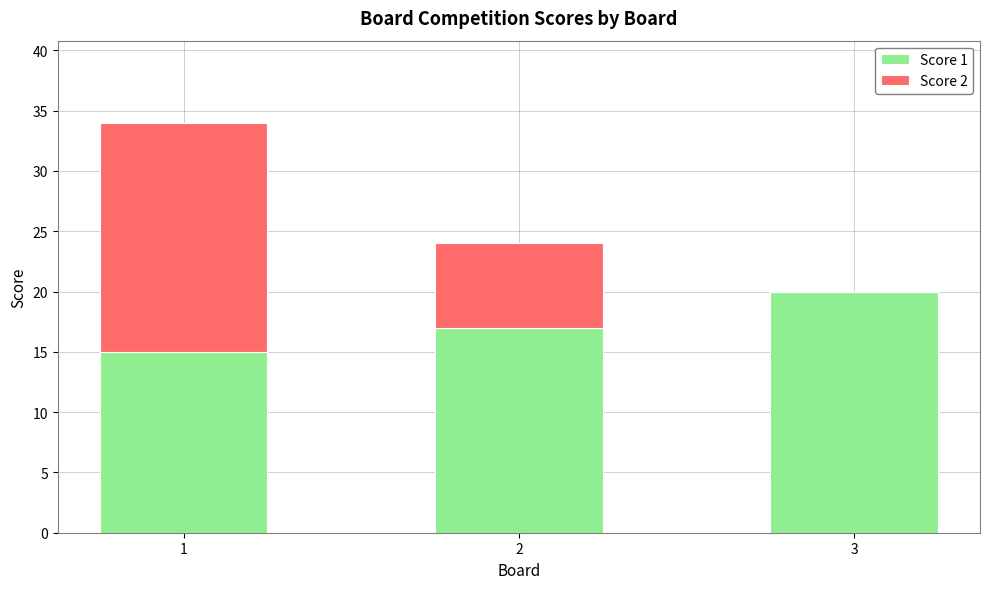

Count the Score 1 values in the range 15 to 20.

3